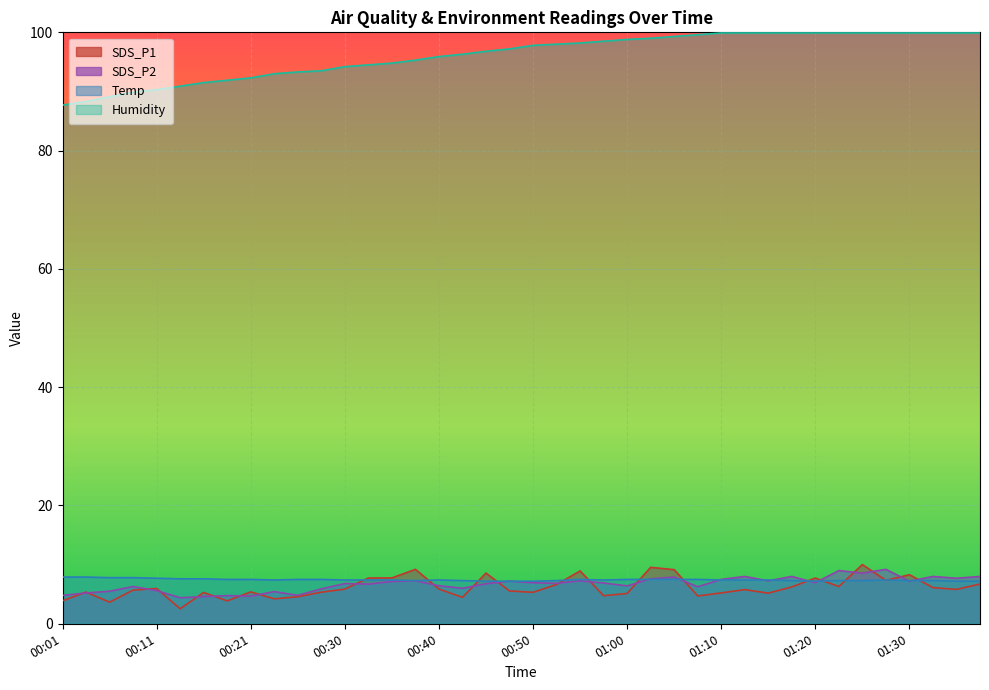

Between which two adjacent categories do Temp and SDS_P1 first intersect?

00:30 and 00:33